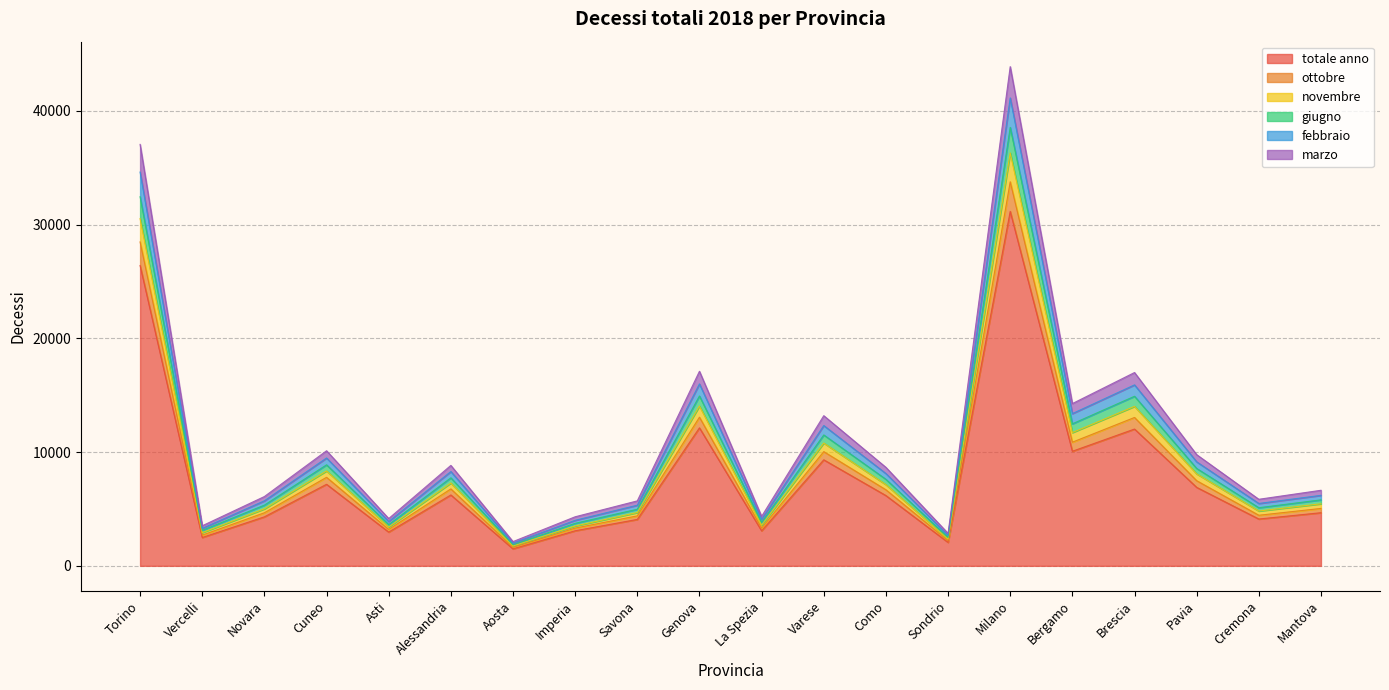

What are all the series names shown in the legend?

totale anno, ottobre, novembre, giugno, febbraio, marzo